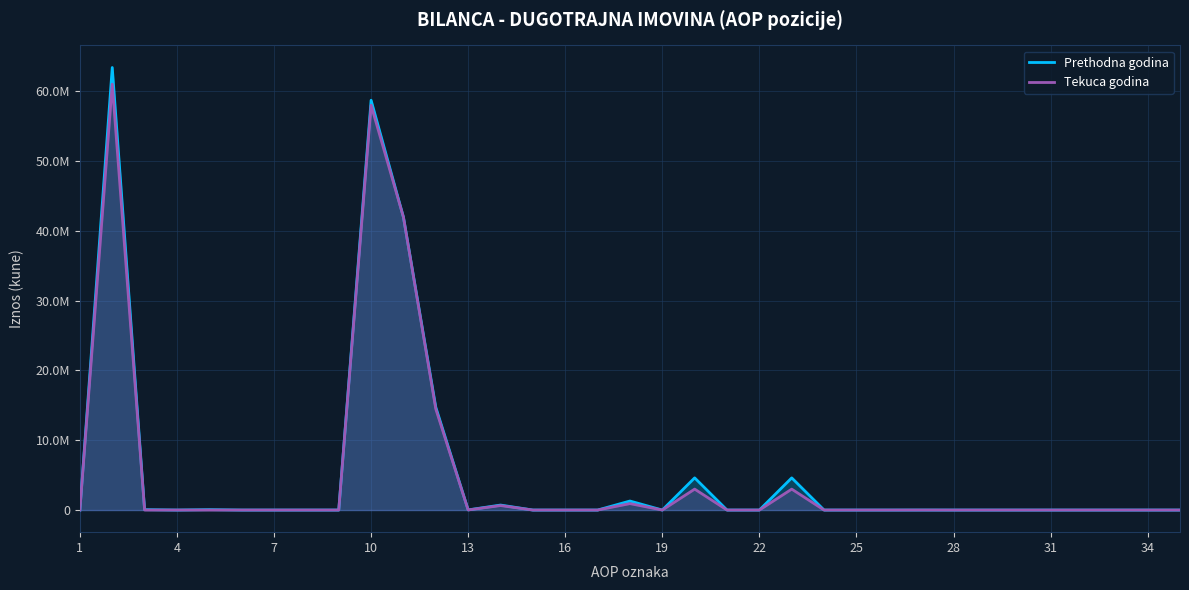

How many values in the Tekuca godina series exceed 0?

12